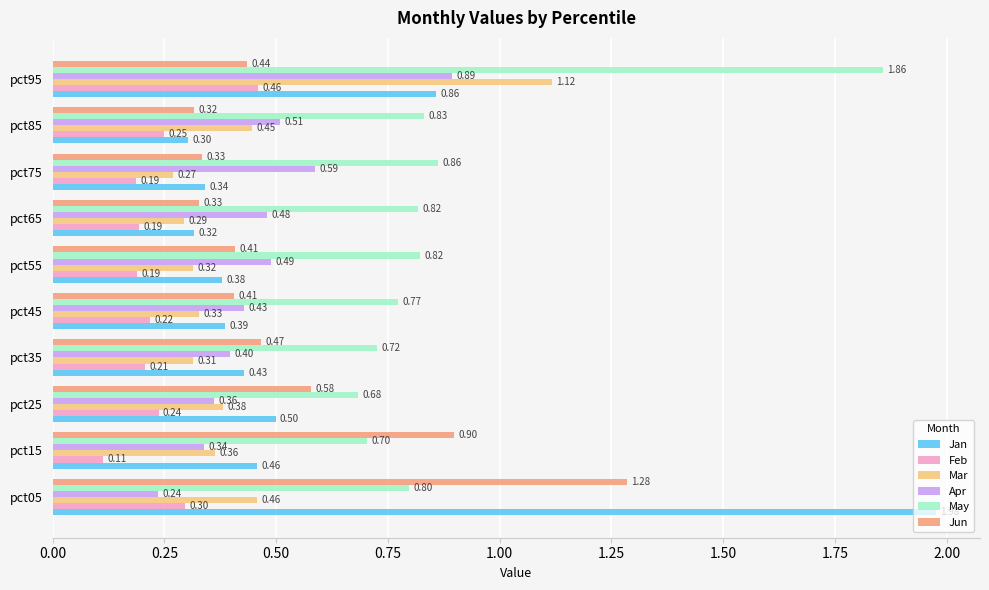

At how many categories does at least one series exceed 1?

2